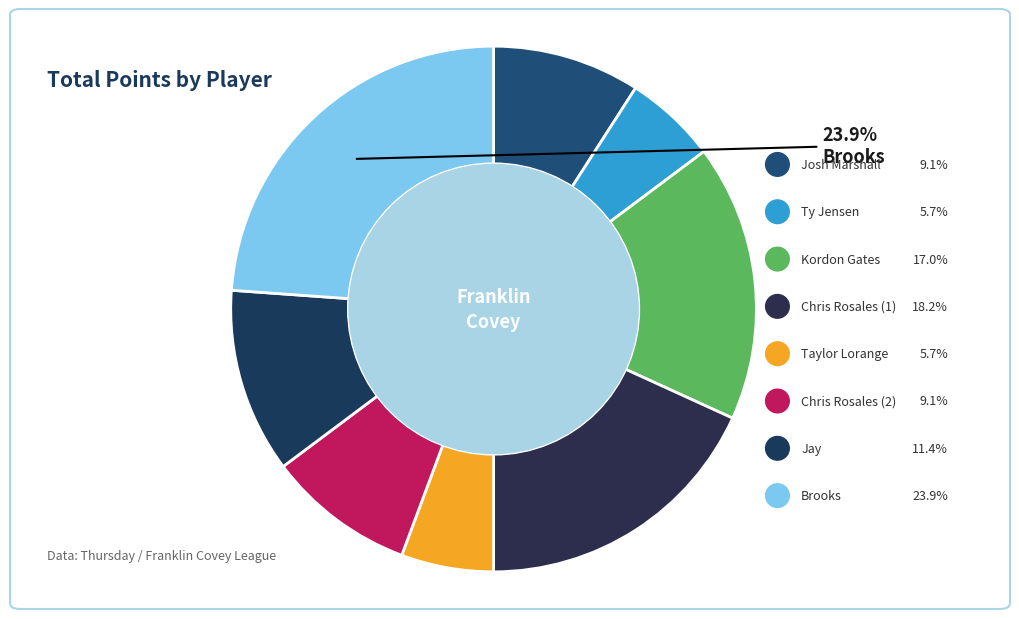

How many slices are in this pie chart?

8